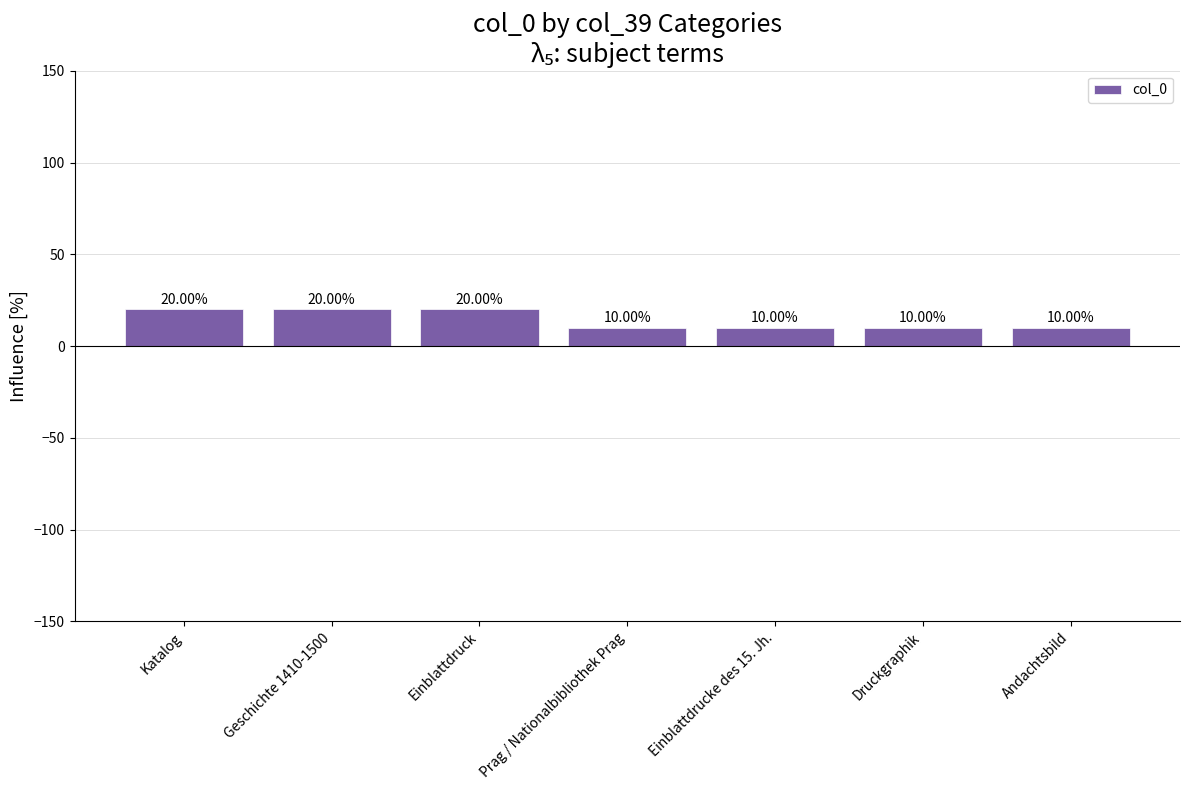

Which has a higher value, Einblattdruck or Andachtsbild?

Einblattdruck